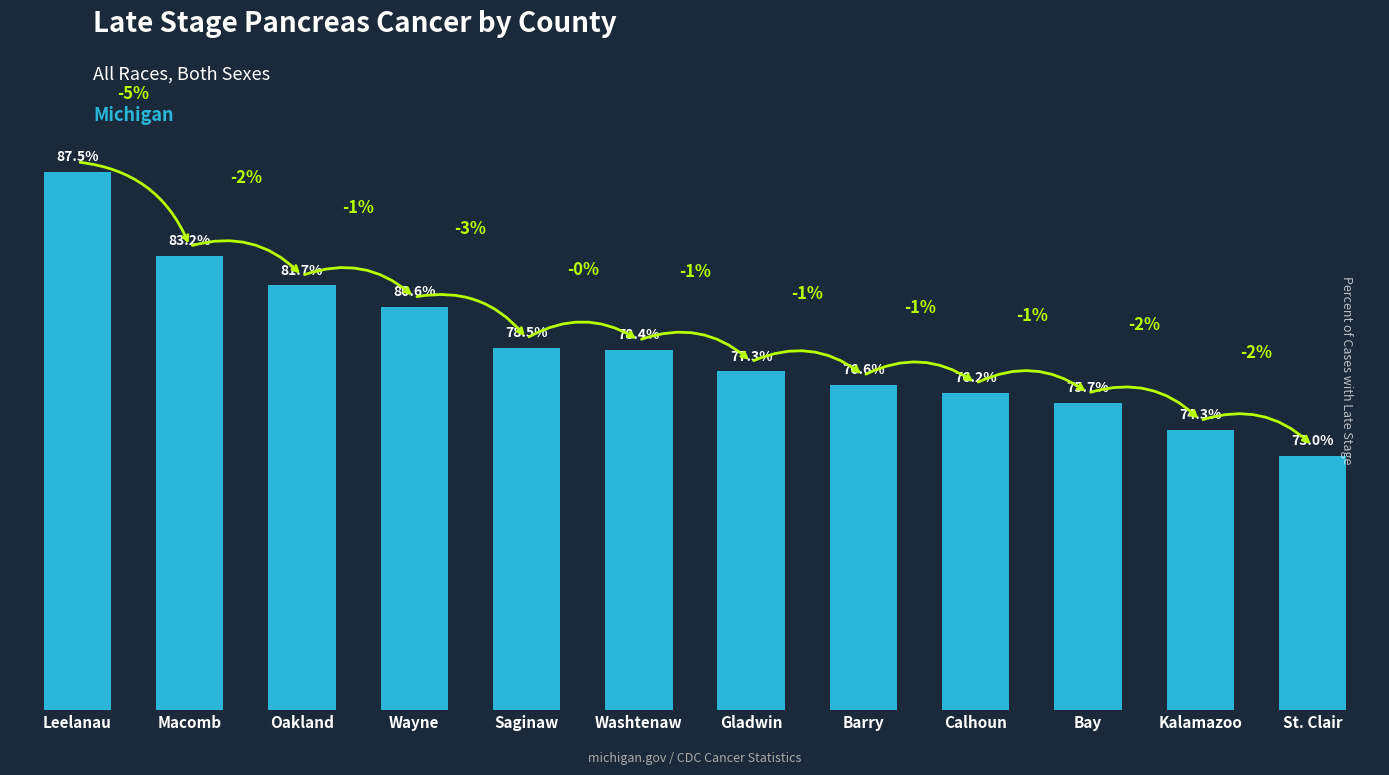

Which category has the lowest value across all series?

St. Clair